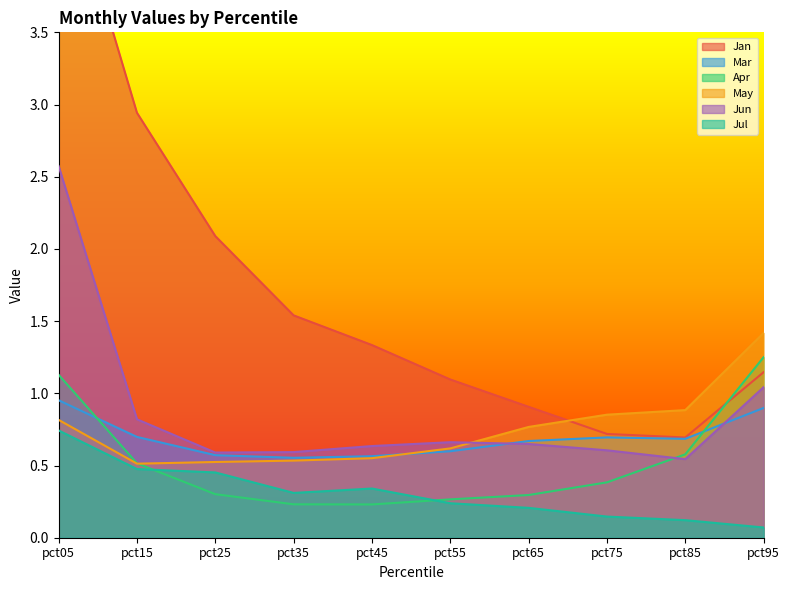

Which category has the lowest value across all series?

pct95